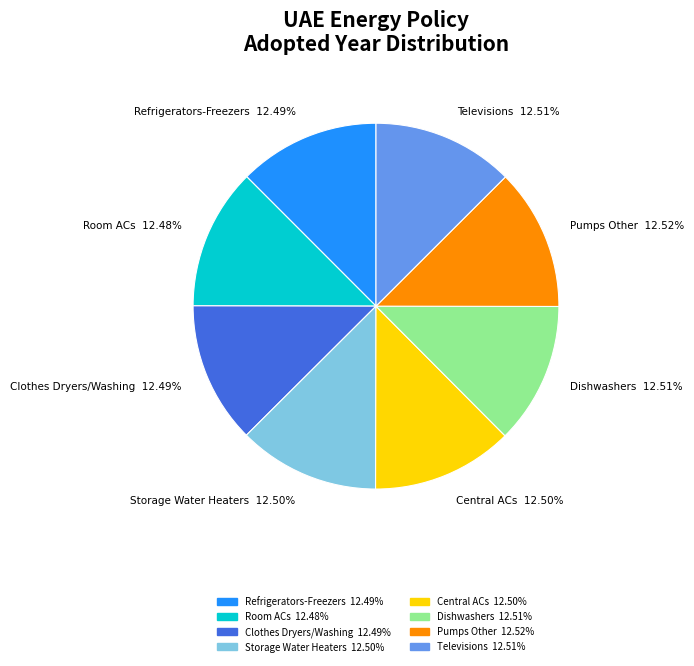

The Refrigerators-Freezers slice represents 23% of the pie. True or false?

False